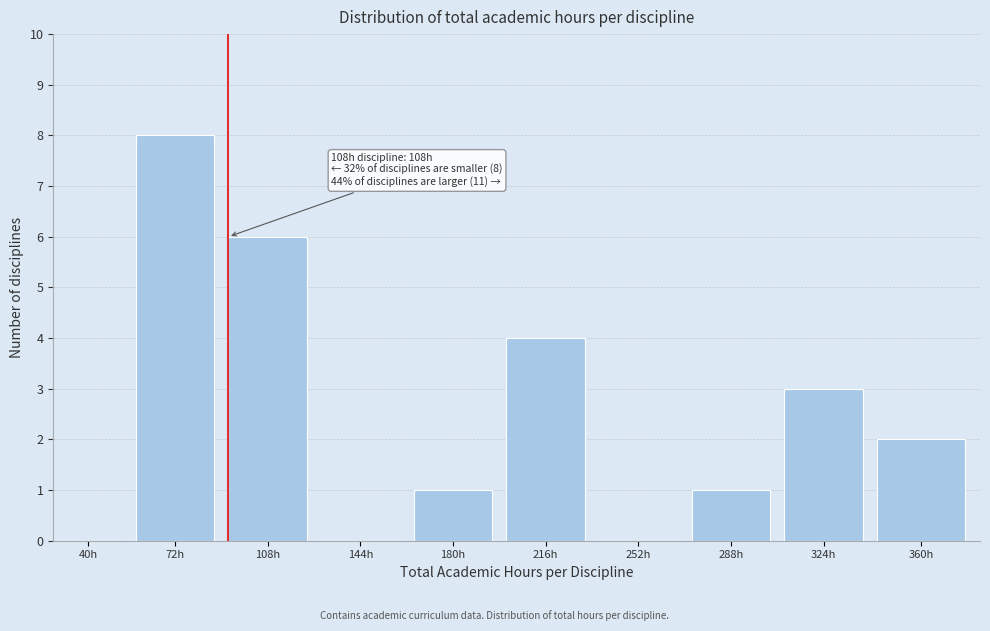

Reading right to left, transcribe all the data shown in this chart.

360h=2	324h=3	288h=1	252h=0	216h=4	180h=1	144h=0	108h=6	72h=8	40h=0